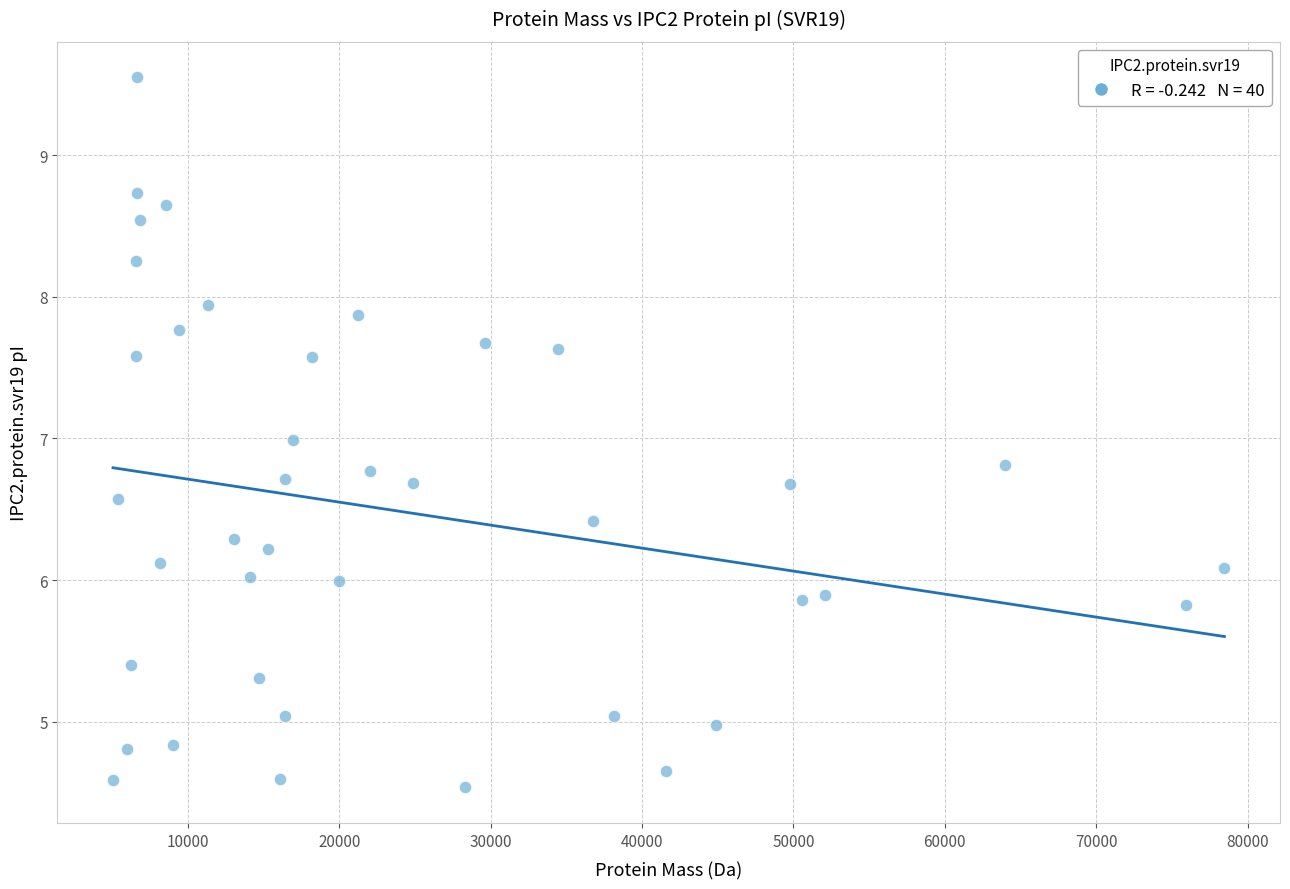

What is the range of Y values (max minus min)?

5.0